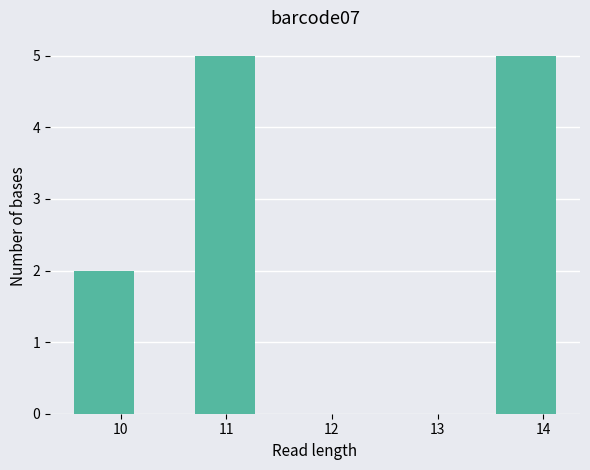

How tall is the bar that spans 9.56 to 10.13 on the x-axis? Neither the bar edges nor the heights are printed on the chart, so give them approximately, as read against the axes.

2